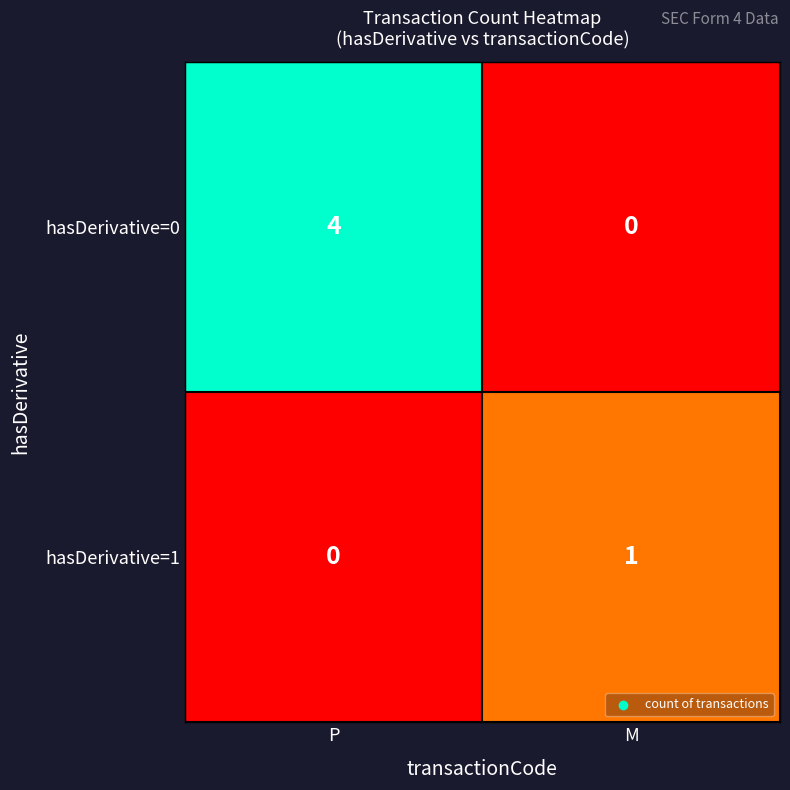

Reading left to right, list all the values displayed in this chart.

hasDerivative=0: 4	0
hasDerivative=1: 0	1